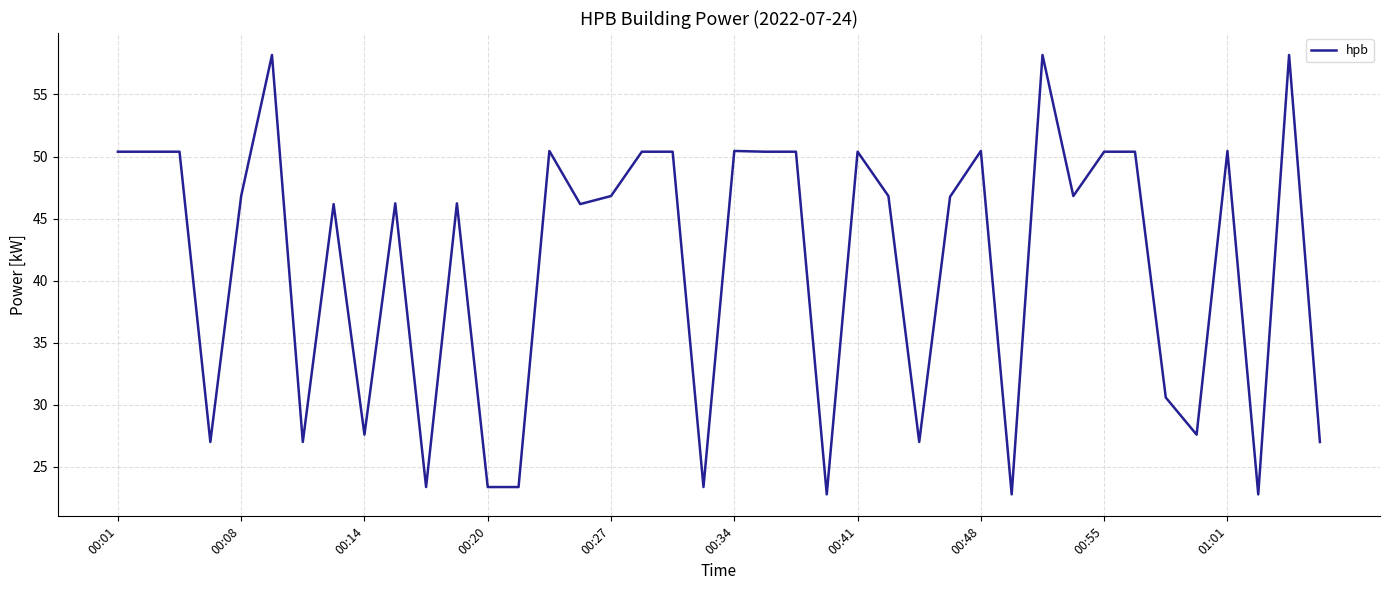

What is the minimum value shown in the chart?

22.8